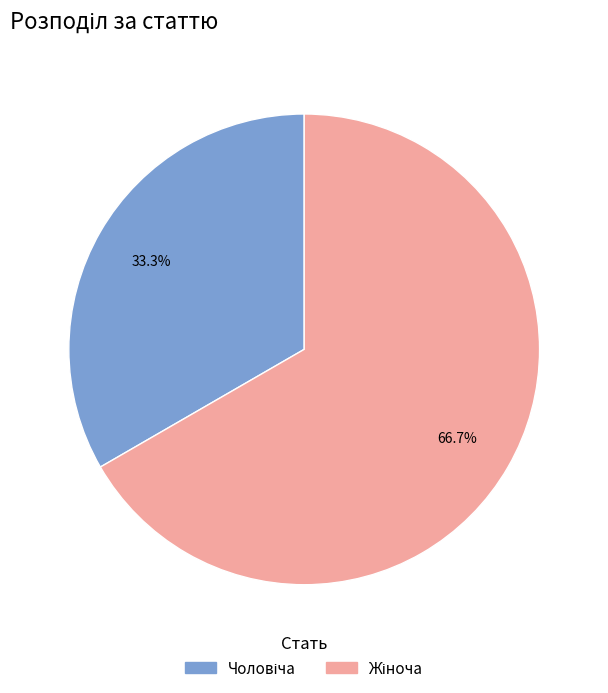

How many slices are in this pie chart?

2